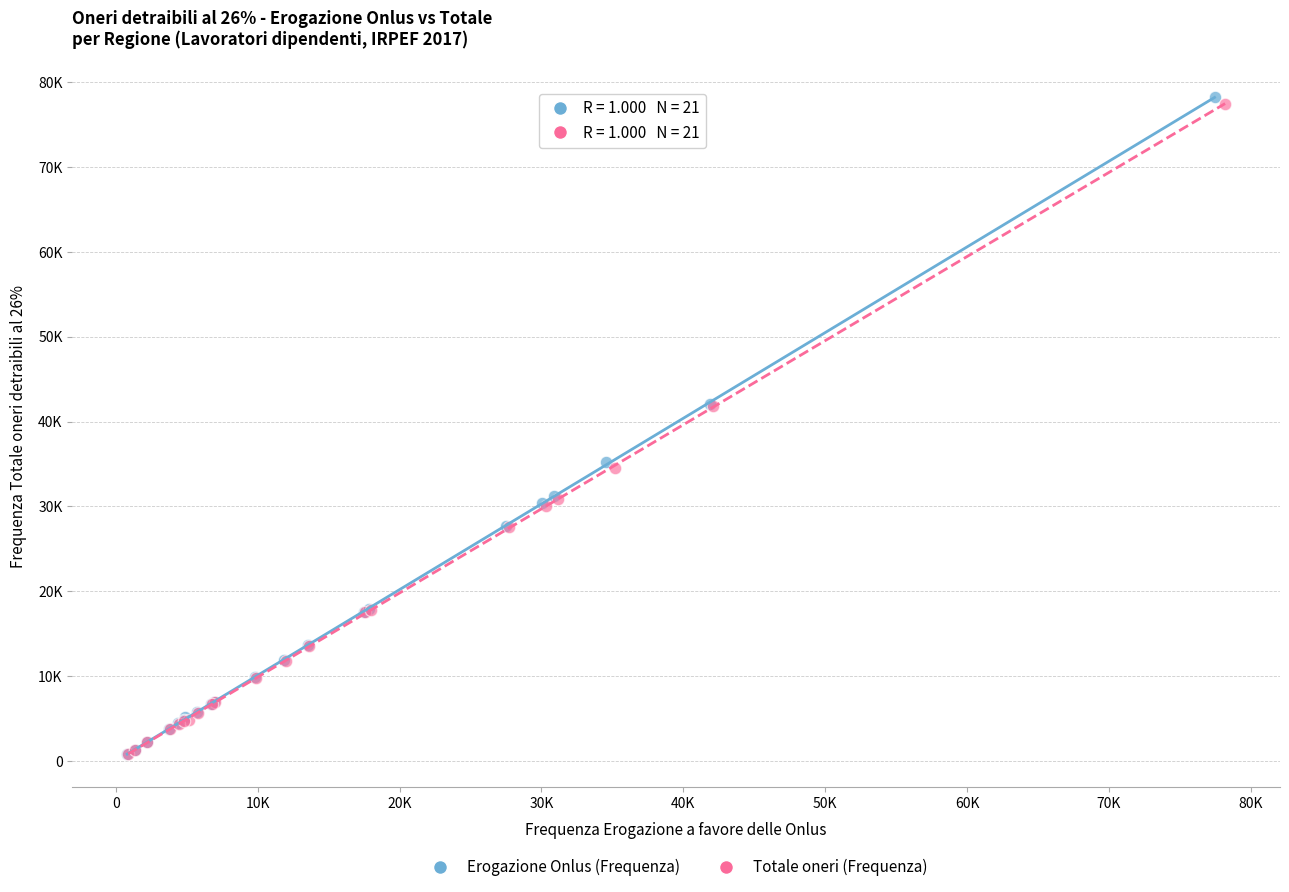

What are all the series names shown in the legend?

Erogazione Onlus (Frequenza), Totale oneri (Frequenza)